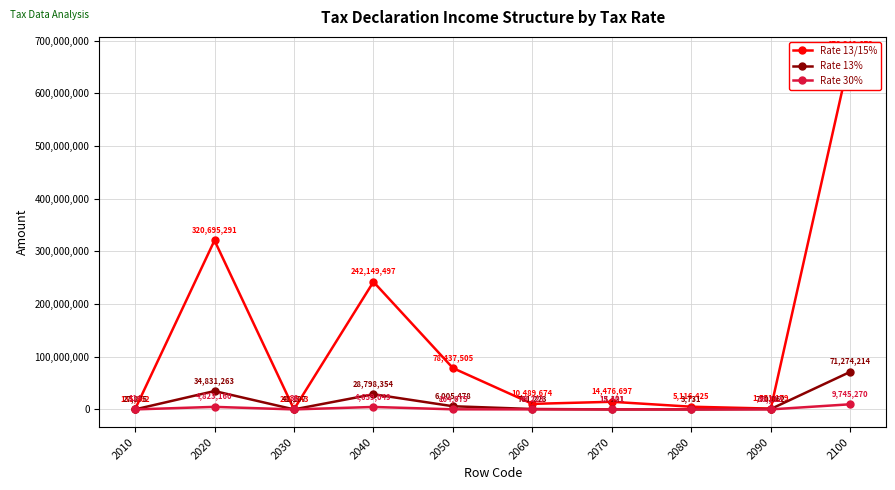

What is the approximate value of Rate 13/15% at 2030, to the nearest 10?

288540